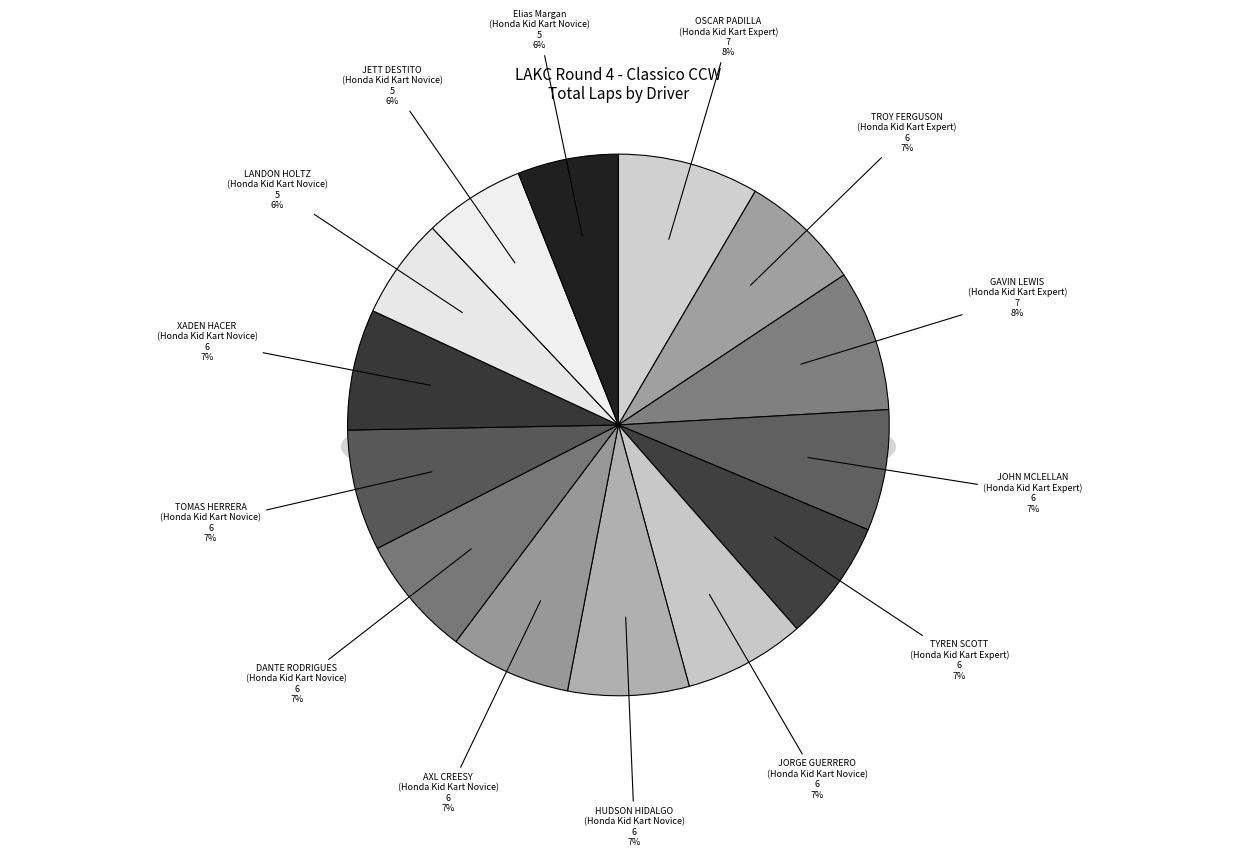

Do JORGE GUERRERO
(Honda Kid Kart Novice) and TOMAS HERRERA
(Honda Kid Kart Novice) together represent more than half of the pie?

No